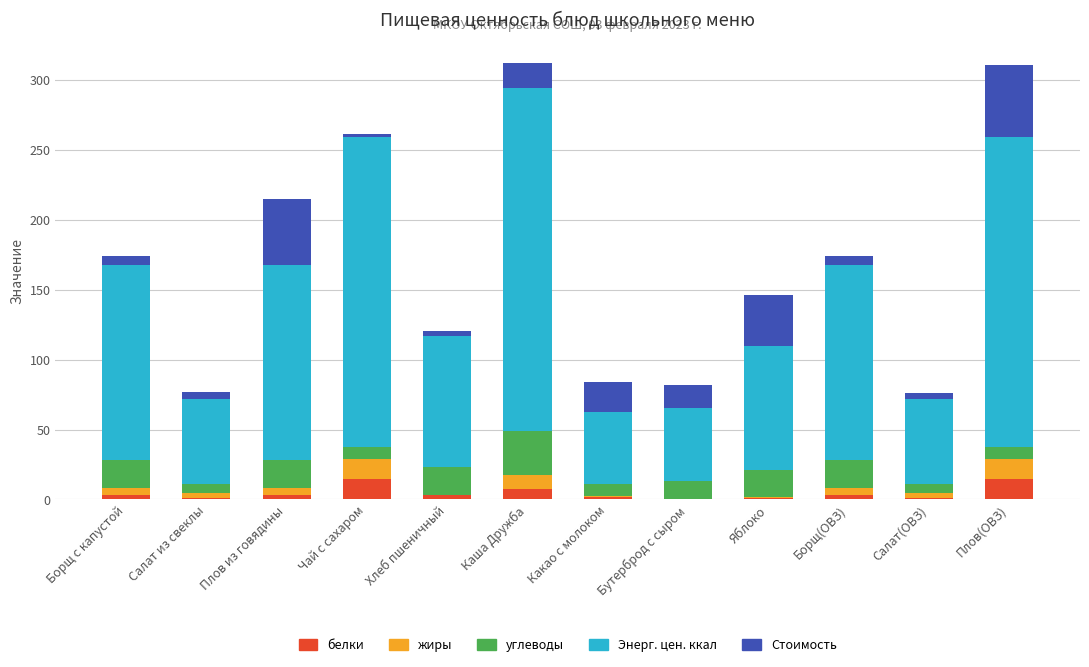

What is the total value across all series at Плов(ОВЗ)?

310.4